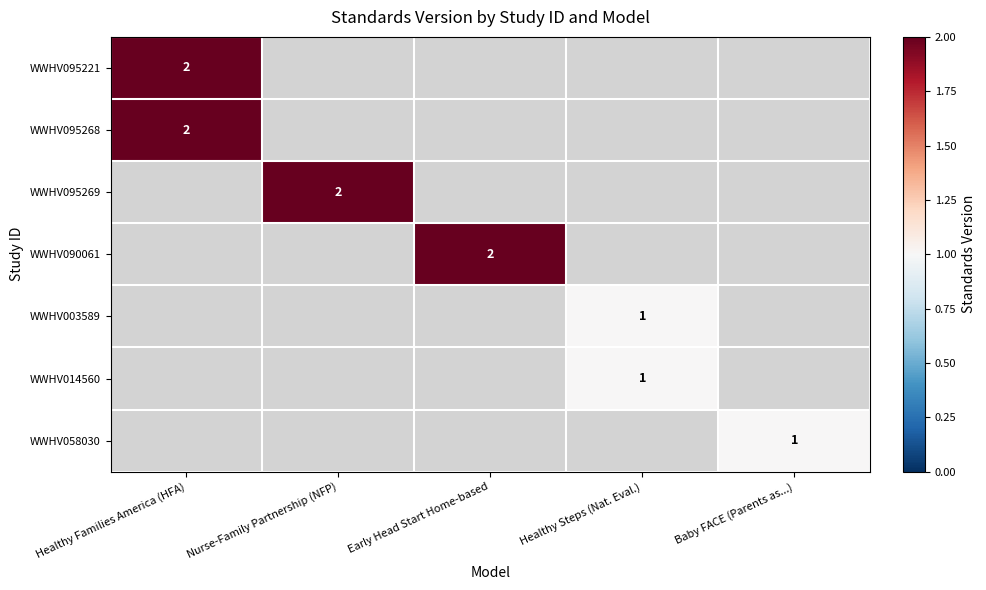

True or false: WWHV095268 has a value of 2 at Healthy Families America (HFA).

True